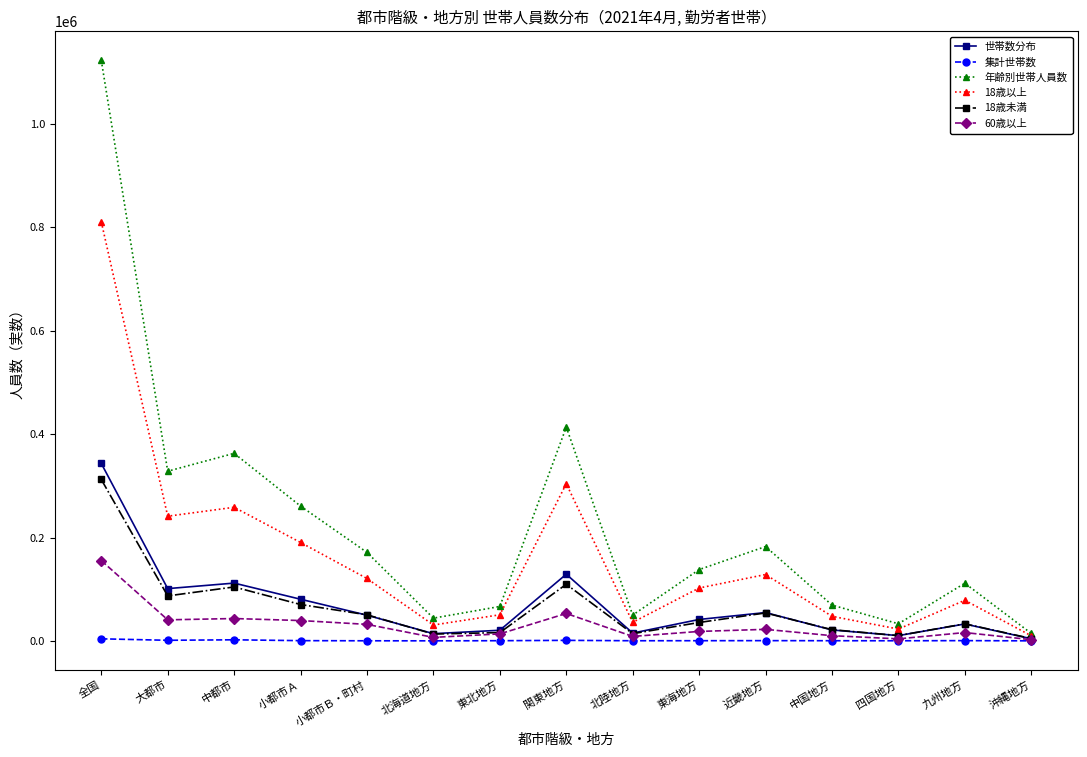

At which category is the sum across all series the highest?

全国